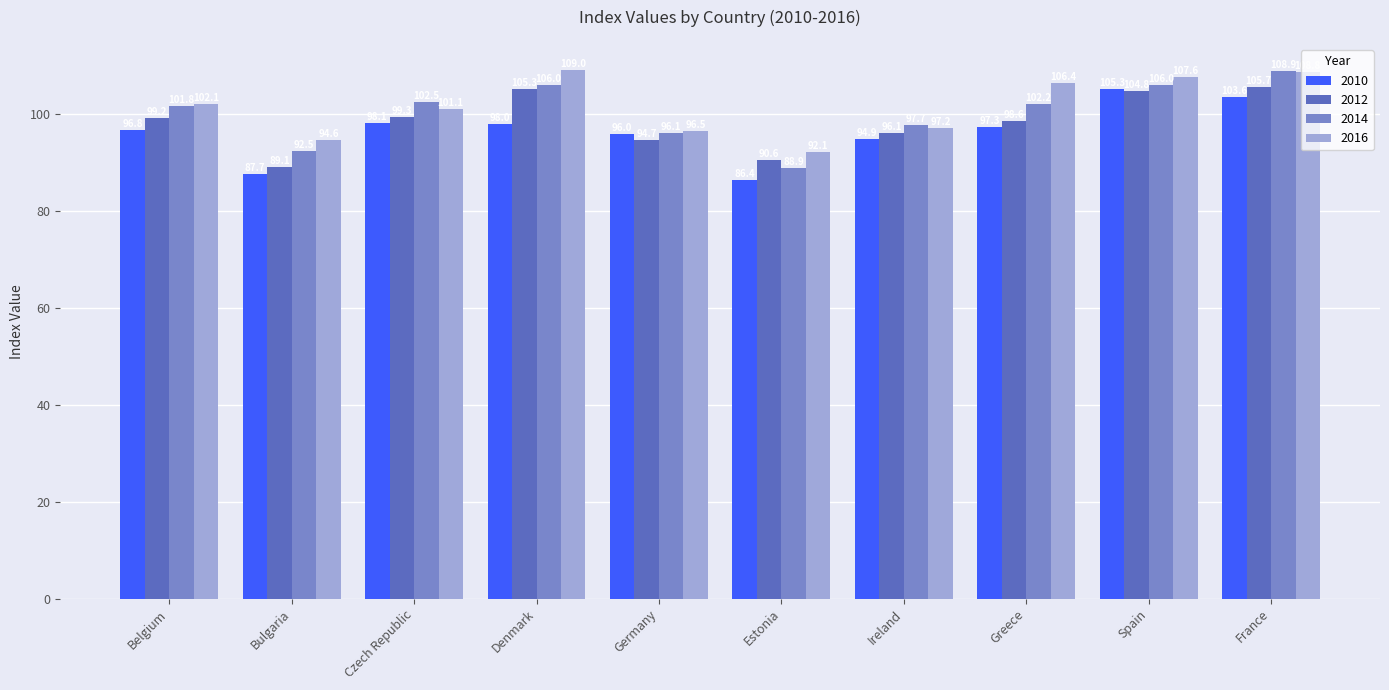

What is the lowest value of the 2012 series?

89.1